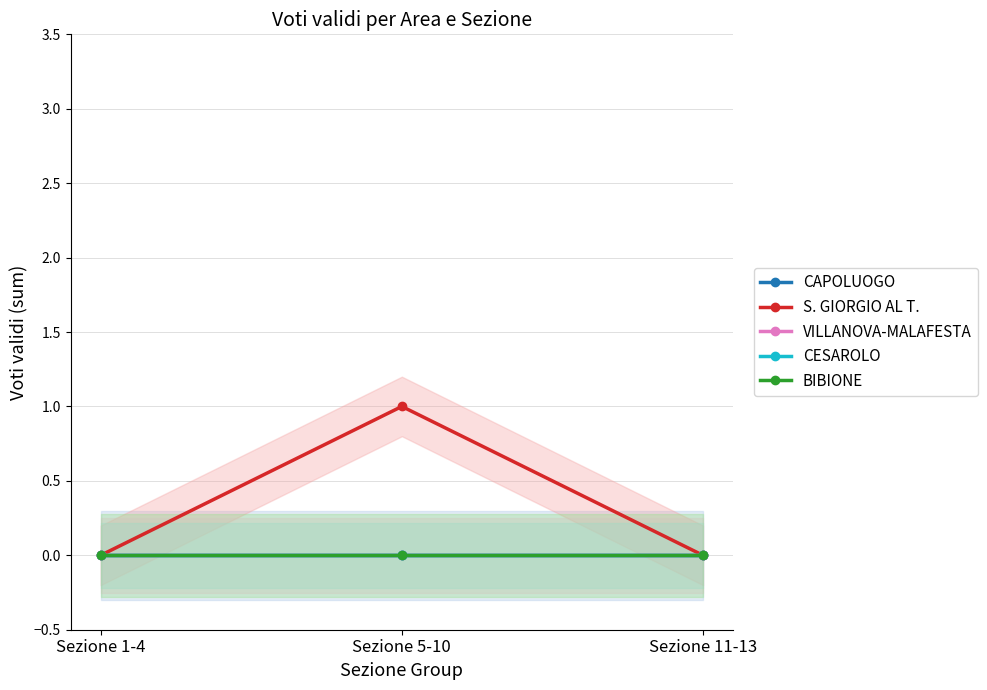

What position from the right is Sezione 11-13?

1